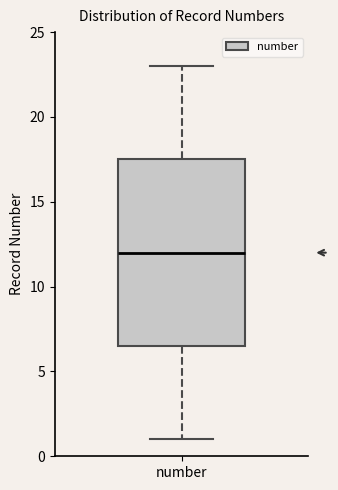

Transcribe this box plot: give where the median line is, the range the box spans, and where the two whiskers end, as read against the y-axis. The values are not printed on the chart, so give them approximately, as read against the axis.

median 12.0, box 6.5 to 17.5, whiskers 1.0 to 23.0